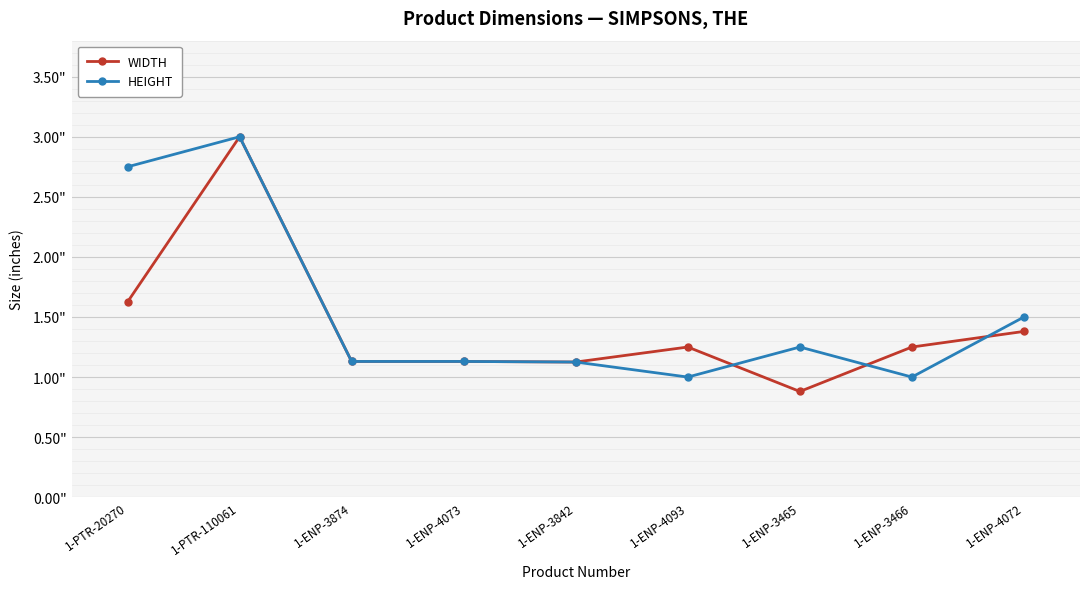

Which series has the widest spread of values?

WIDTH